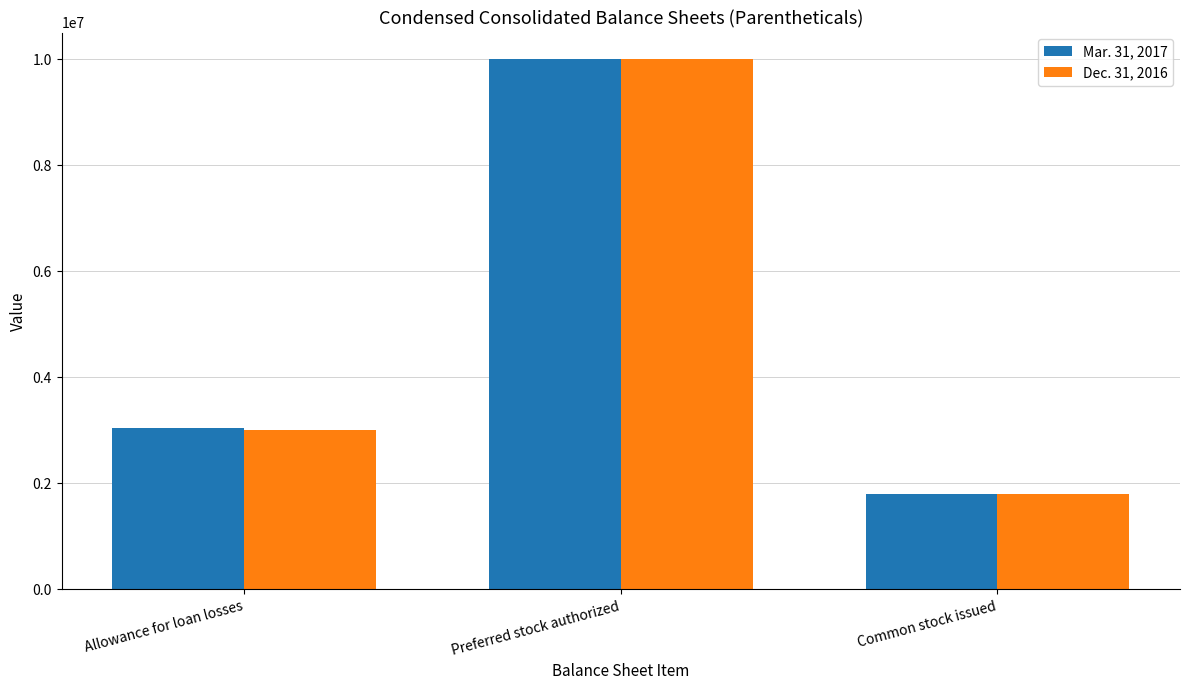

At which category is the sum across all series the highest?

Preferred stock authorized